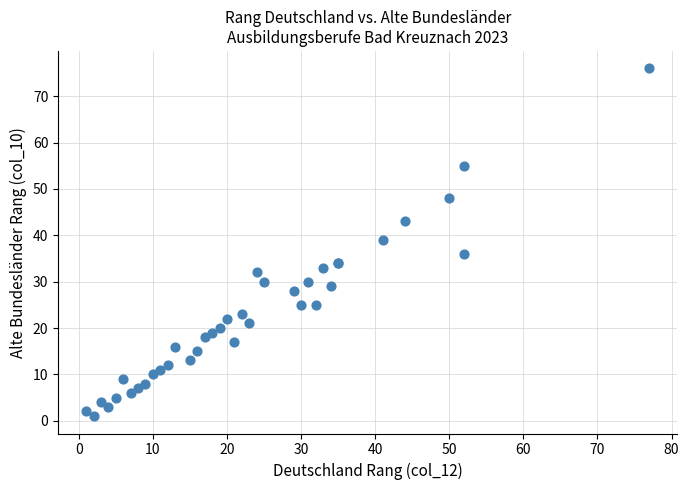

What Y value in the scatter plot is closest to 38?

39